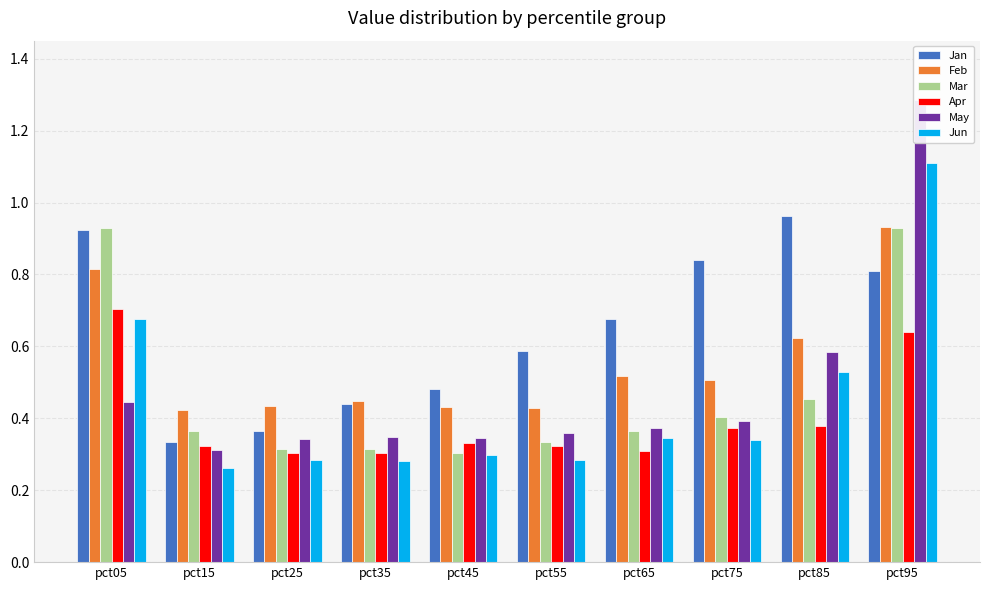

Count the number of categories in the chart.

10